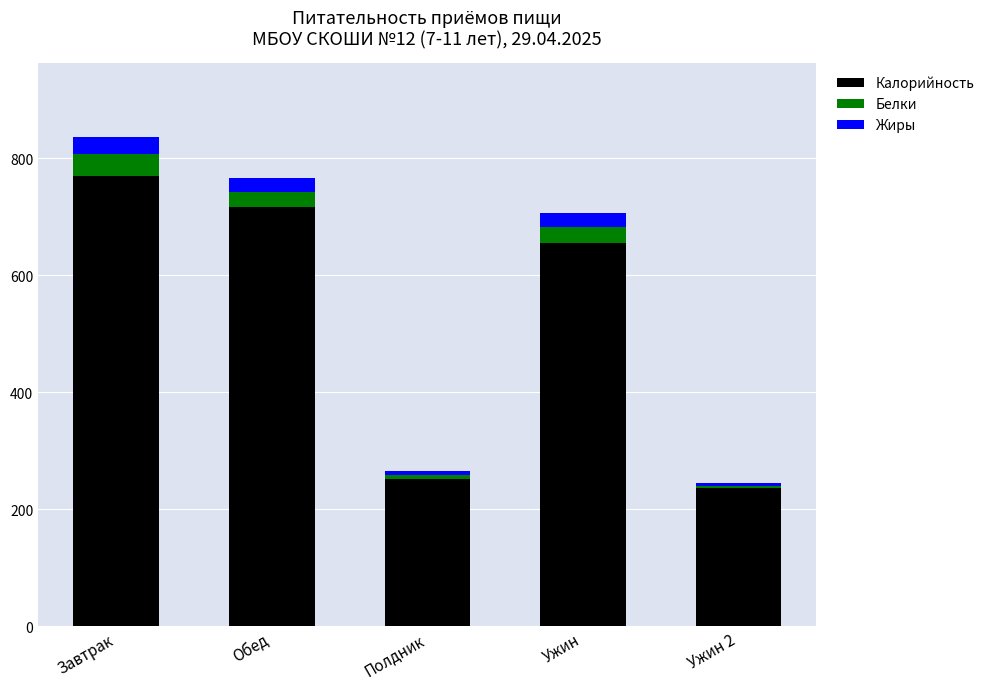

Reading left to right, list the values for the Калорийность series.

770.0	717.0	252.0	656.0	237.0